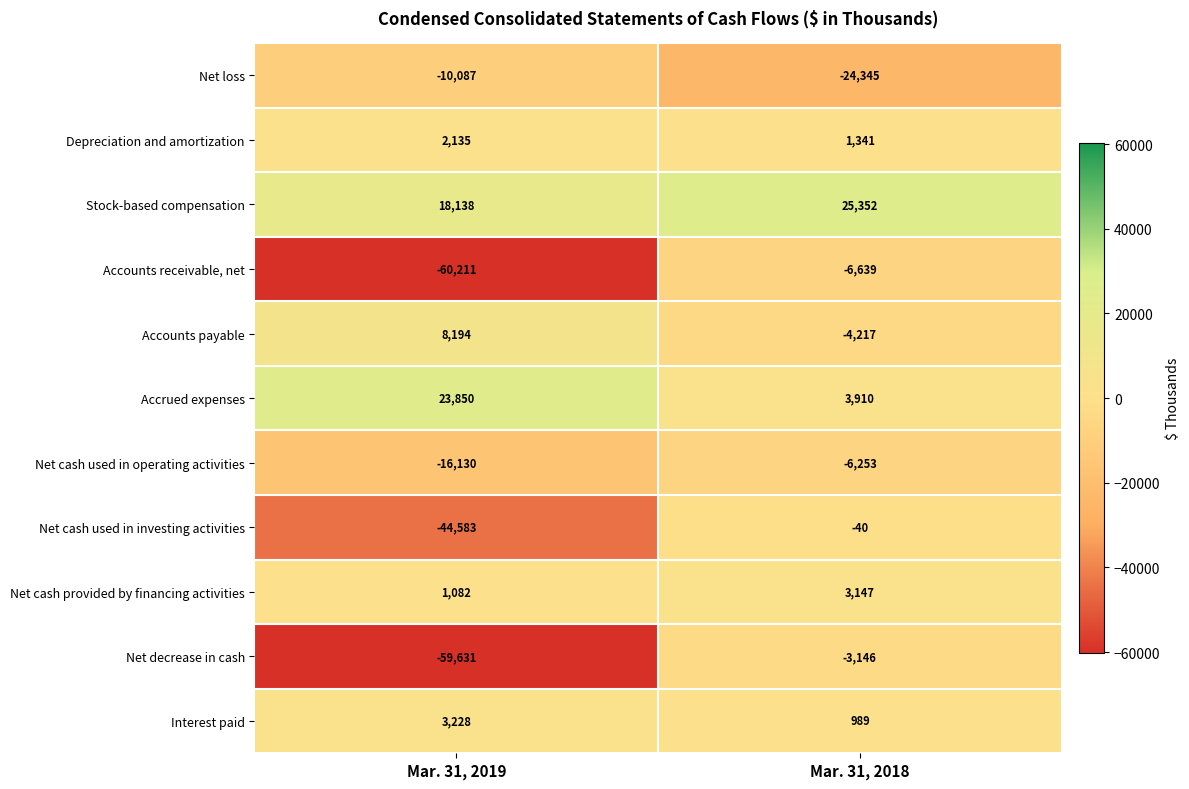

Which series has the largest range (max minus min)?

Net decrease in cash